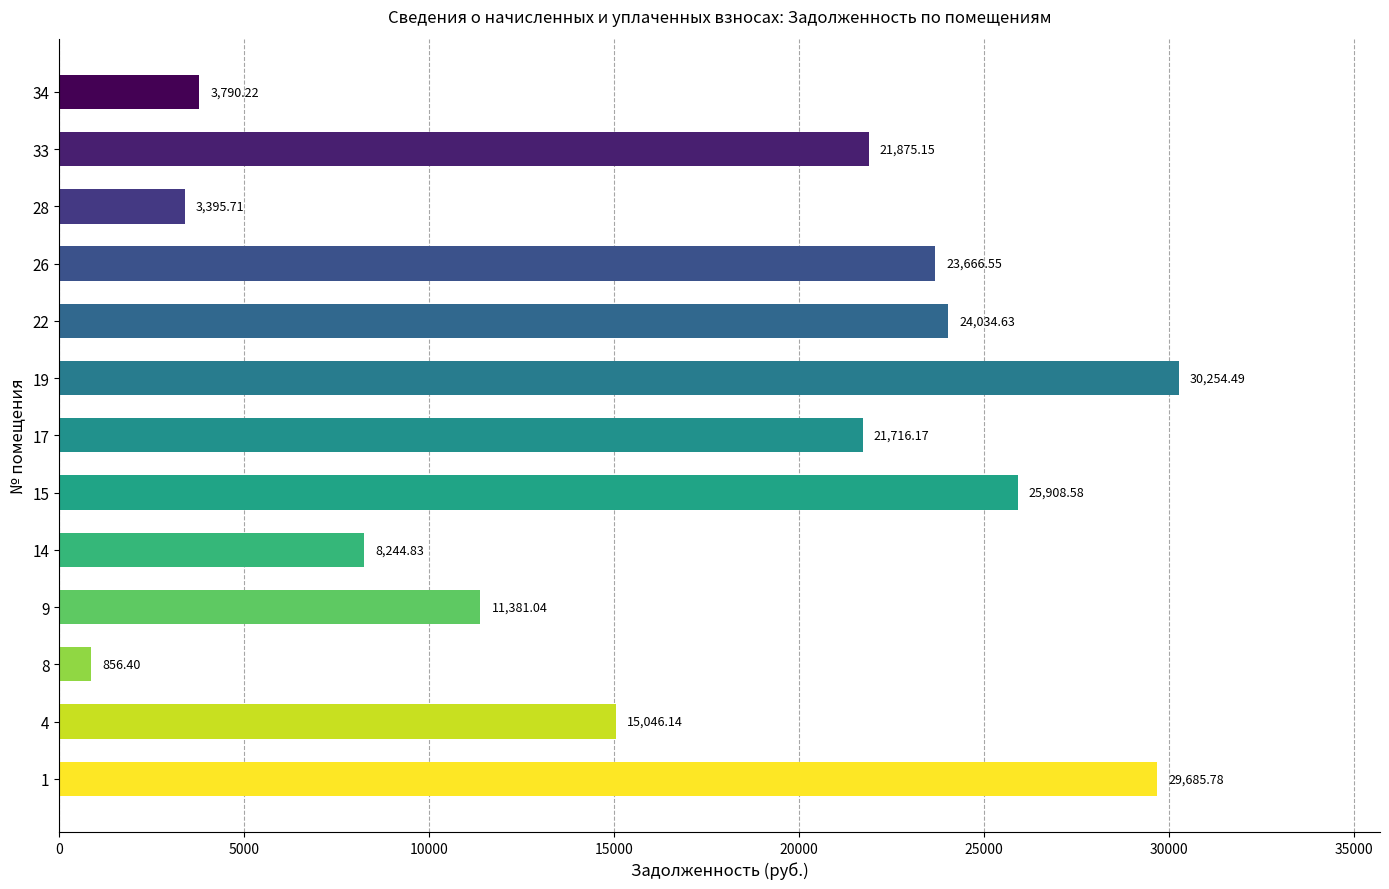

What is the difference between the maximum and minimum values?

29398.1